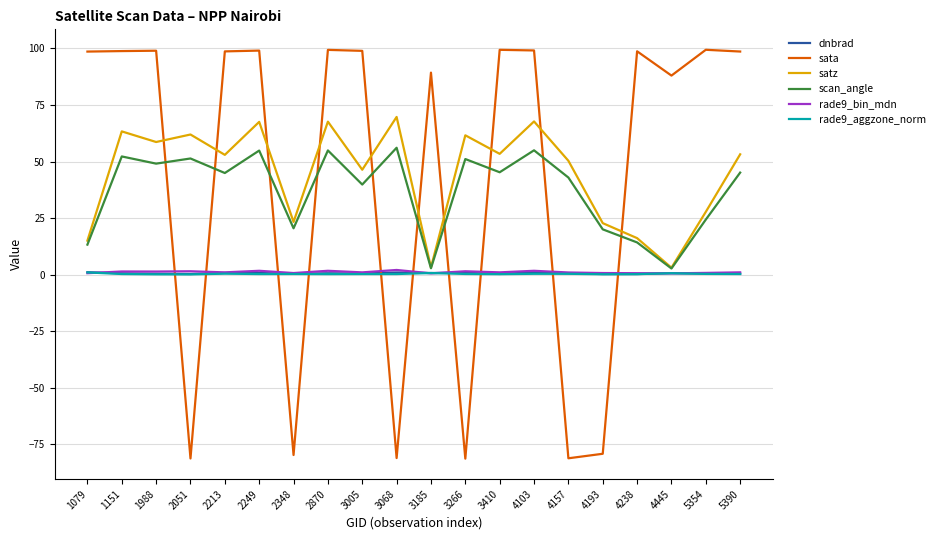

Which series has the largest range (max minus min)?

sata